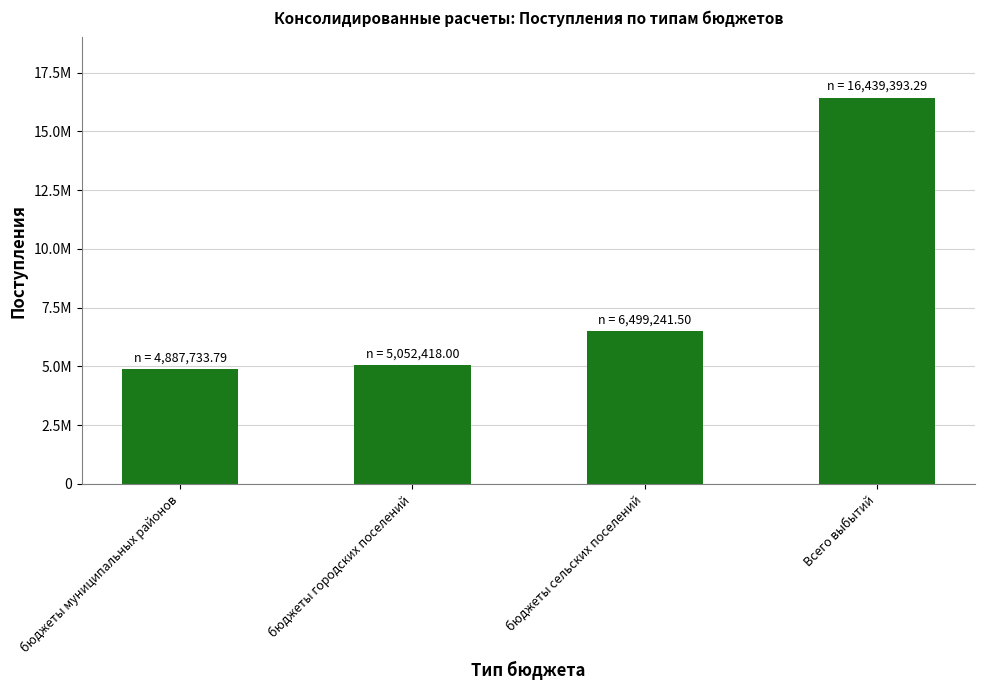

Rank the categories by value from highest to lowest.

Всего выбытий, бюджеты сельских поселений, бюджеты городских поселений, бюджеты муниципальных районов